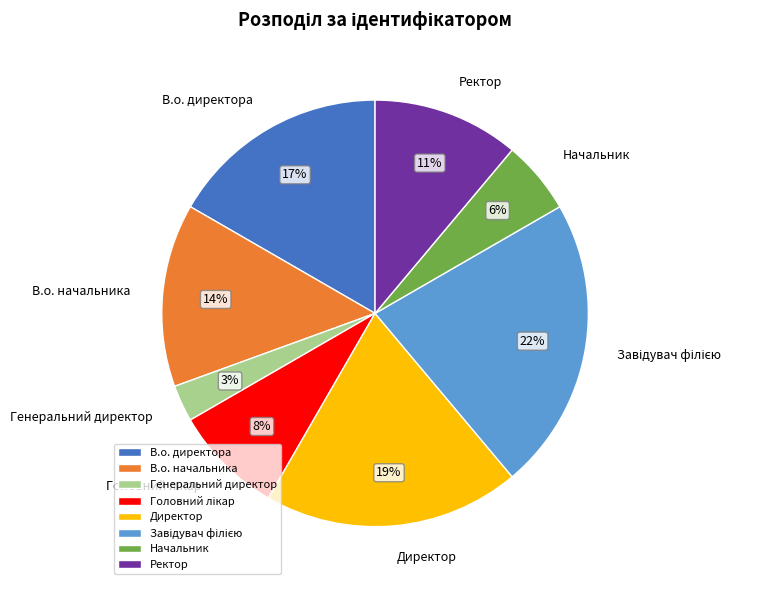

What is the ratio of the value at Начальник to the value at Ректор?

0.5